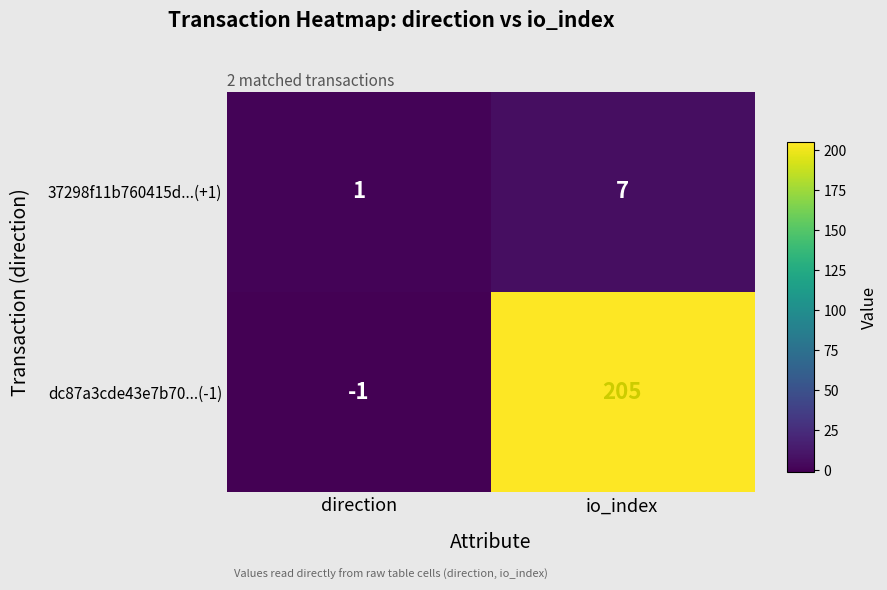

What is the average value of the dc87a3cde43e7b70...(-1) series?

102